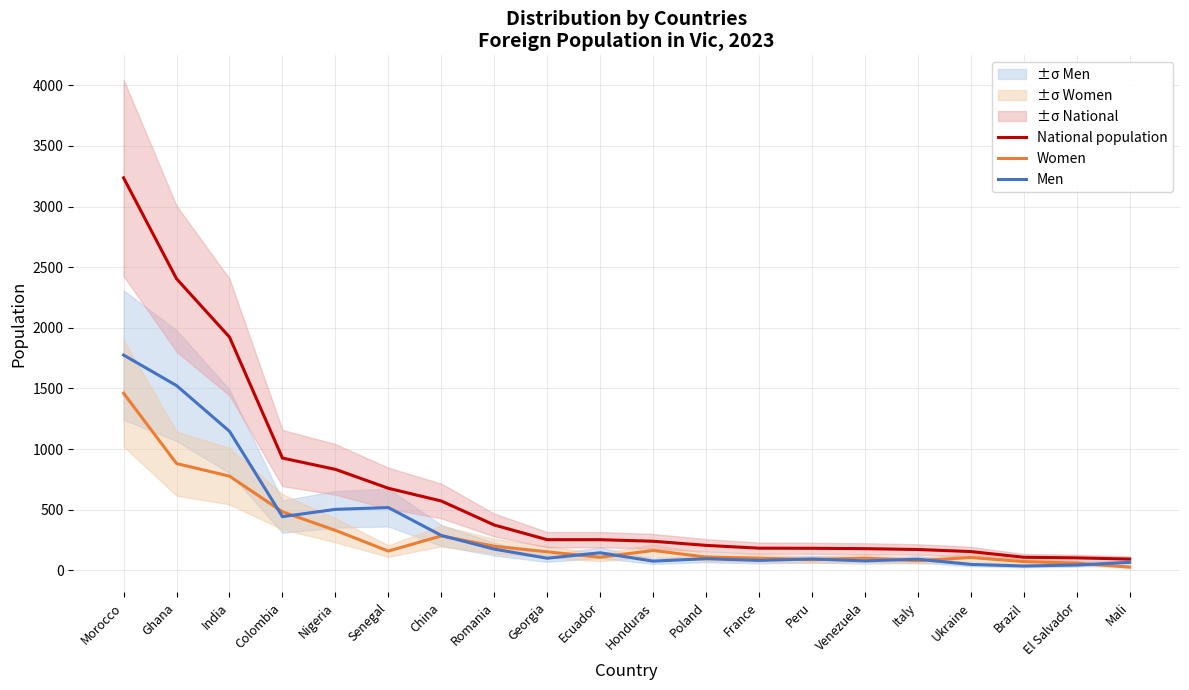

What is the difference between the second highest and minimum values in the Men series?

1488